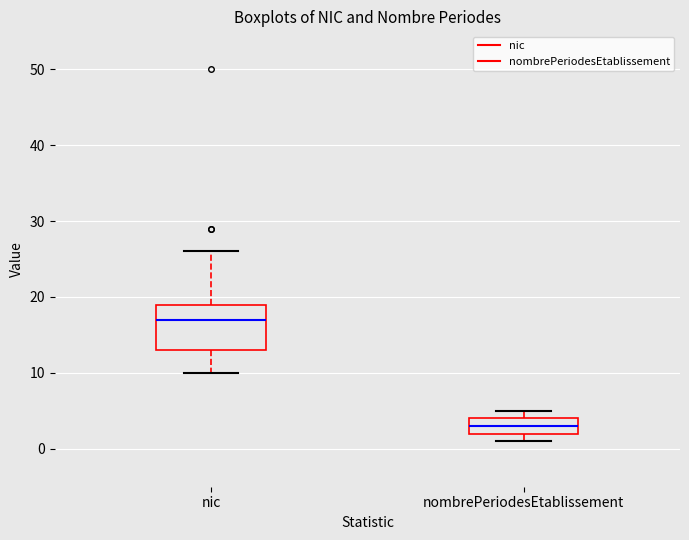

Comparing the boxes themselves (not the whiskers), which one is the tallest?

nic